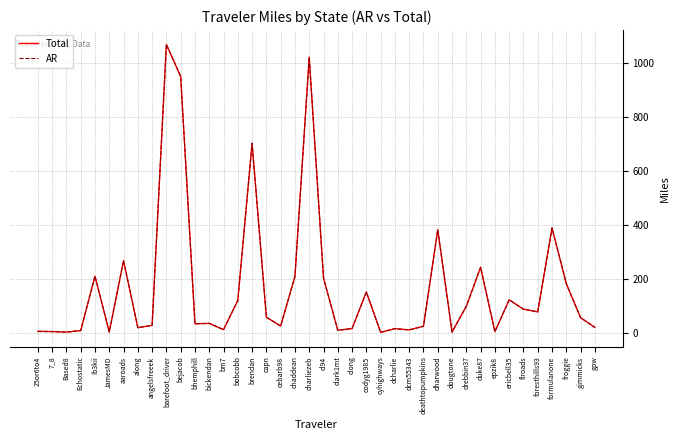

Rank the categories by AR value from highest to lowest.

barefoot_driver, charliezeb, bejacob, brendan, formulanone, dharwood, aaroads, duke87, Ib3kii, chaddean, cl94, froggie, codyg1985, ericbell35, bobcobb, drebbin37, flroads, foresthills93, capn, gimmicks, bickendan, bhemphill, angelsfreeek, cebarb98, deathtopumpkins, gpw, along, clong, dcharlie, bm7, dcm55343, clark1mt, Echostatic, 25or6to4, 7_8, epzik8, JamesMD, dougtone, Based8, cyhighways